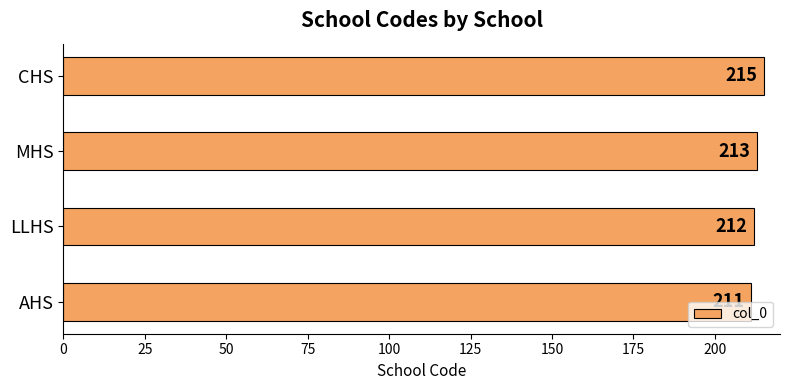

How many data points are less than 213?

2